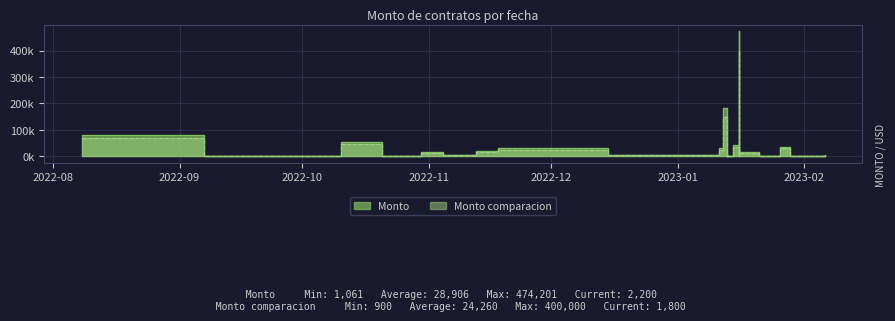

Which series has the largest range (max minus min)?

Monto